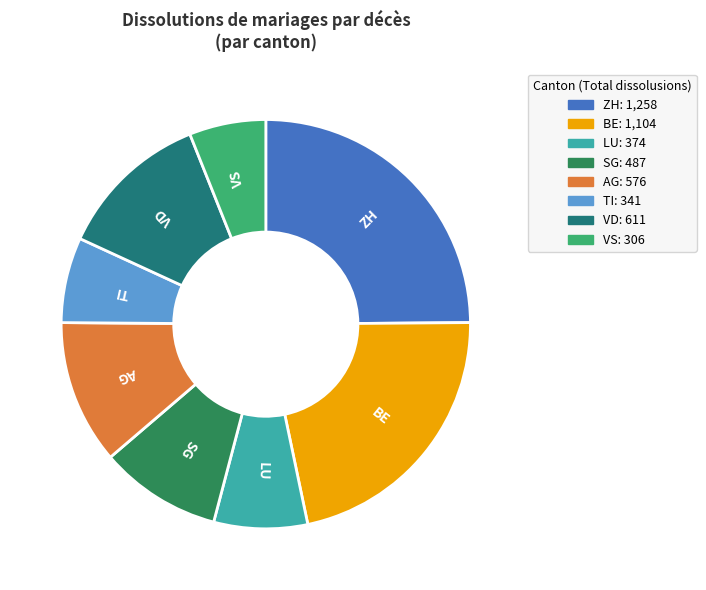

Is the sum of VS and TI greater than half?

No